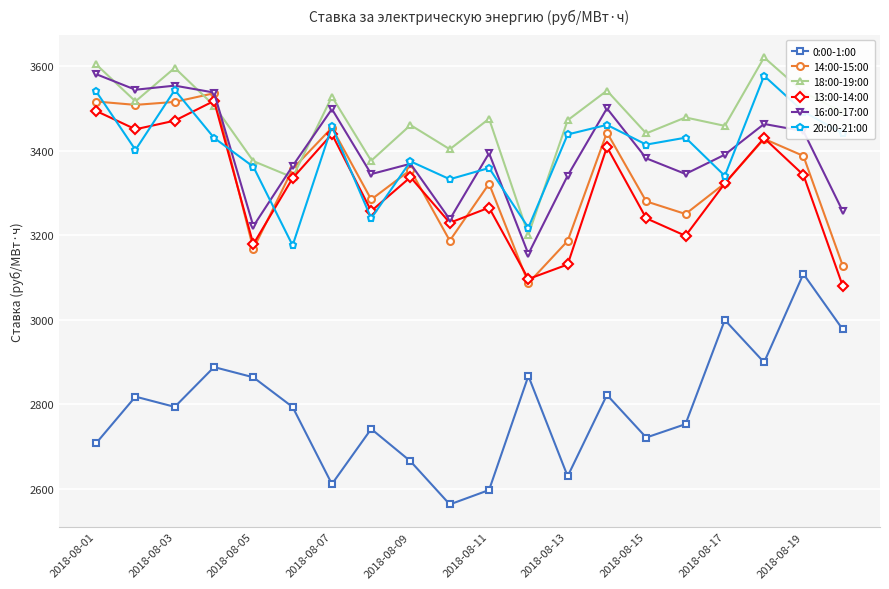

Which series has the largest total across all categories?

18:00-19:00